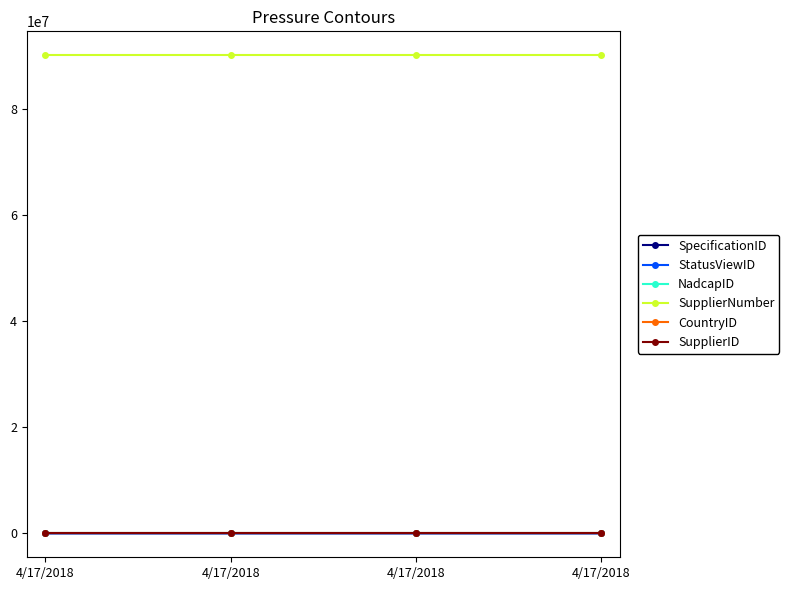

List the series in order of their peak value, highest first.

SupplierNumber, StatusViewID, SupplierID, SpecificationID, CountryID, NadcapID